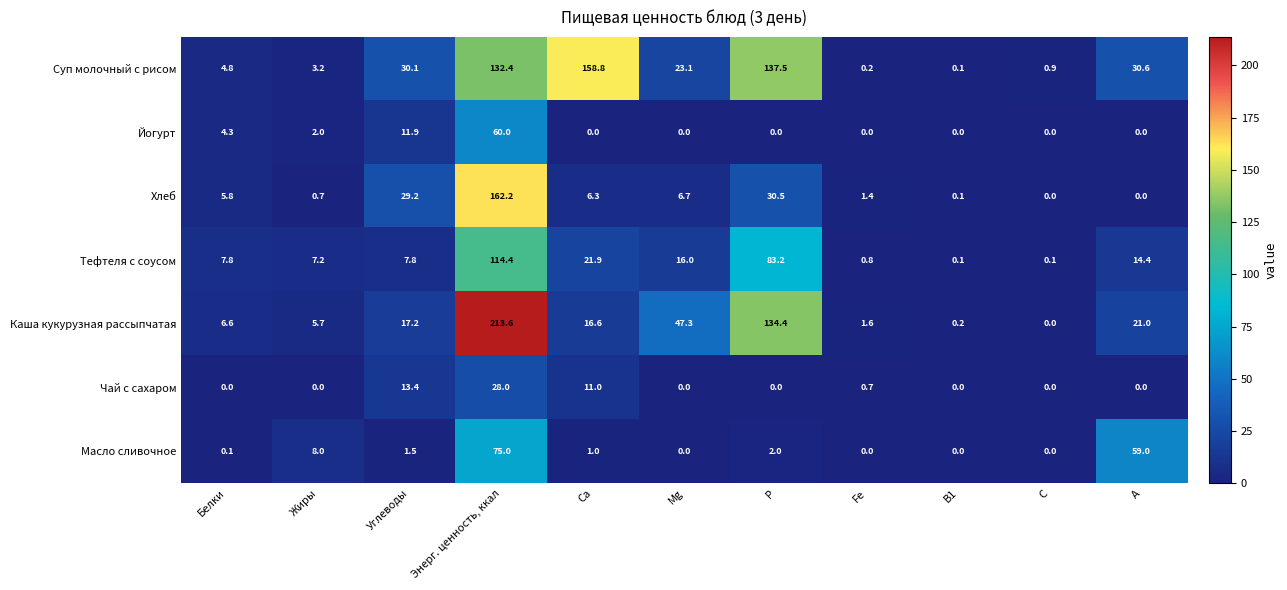

Is it true that Суп молочный с рисом equals 48.5 at Углеводы?

False